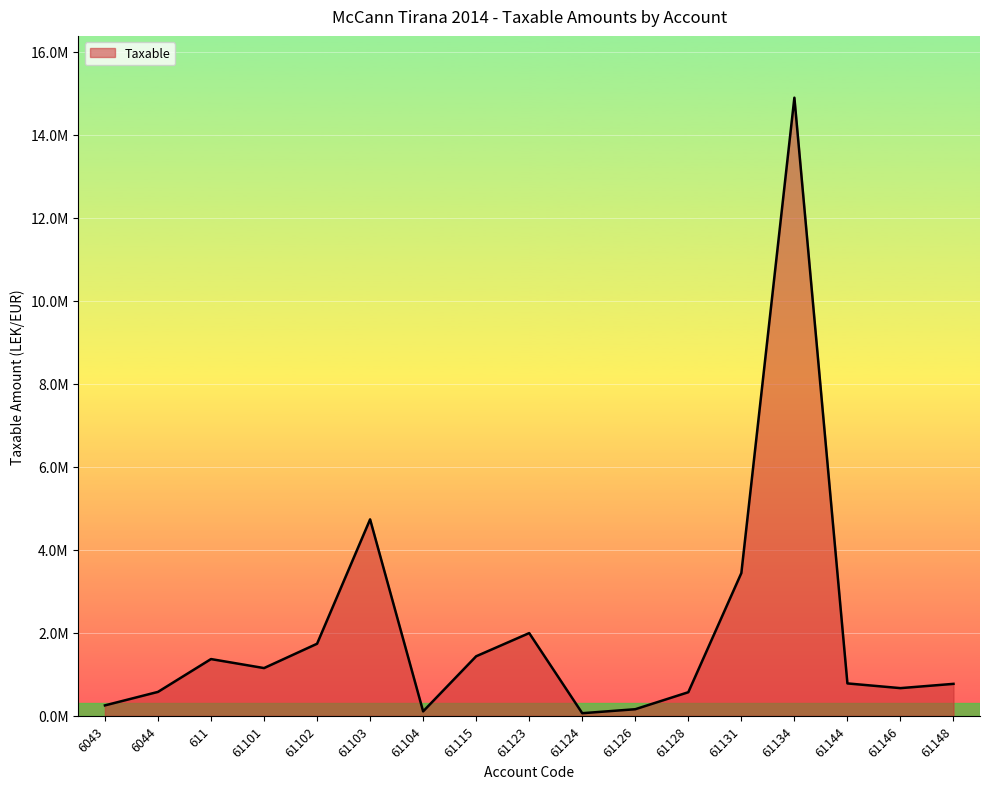

What position from the right is 61148?

1